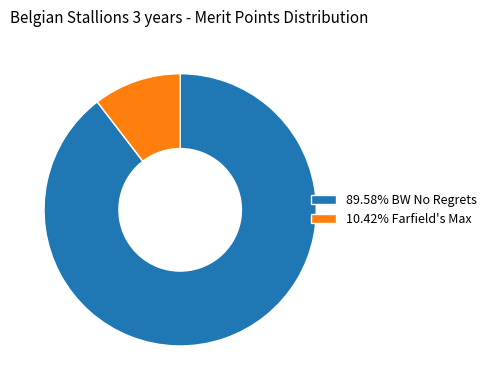

Is there any slice that represents more than half of the pie?

Yes